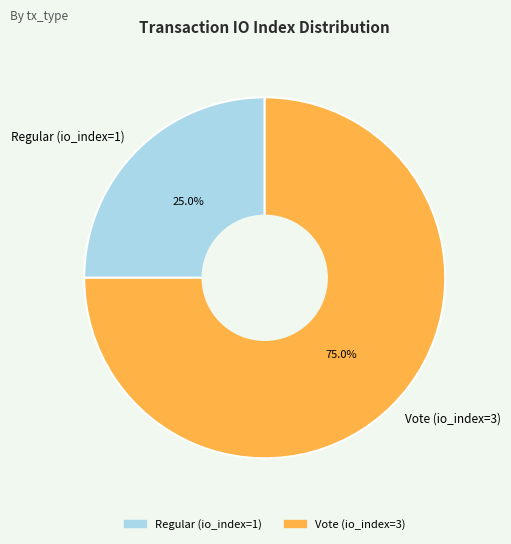

What percentage do Vote (io_index=3) and Regular (io_index=1) together represent?

100.0%